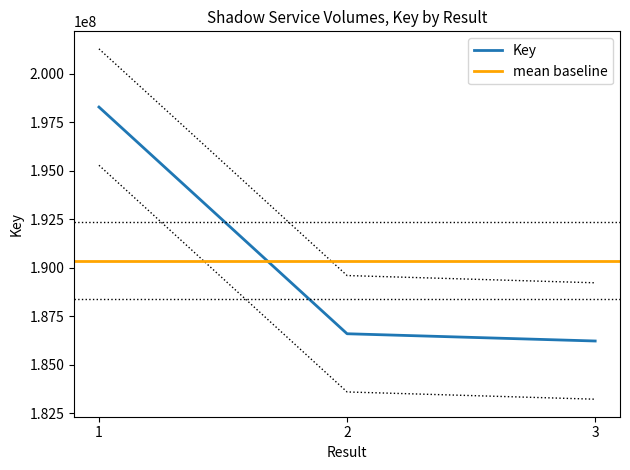

How many series are shown in this chart?

1